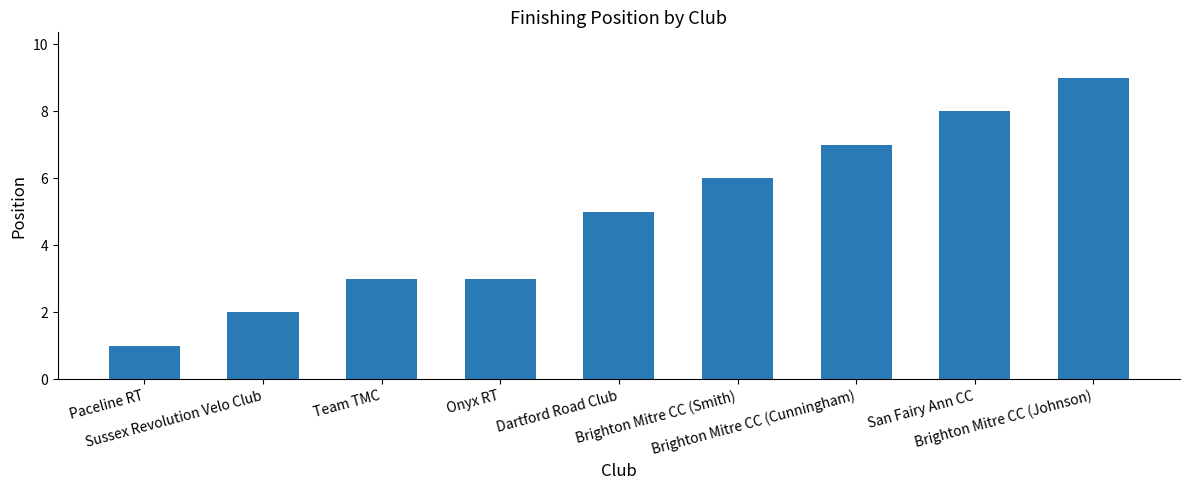

Between Team TMC and Dartford Road Club, which is larger?

Dartford Road Club